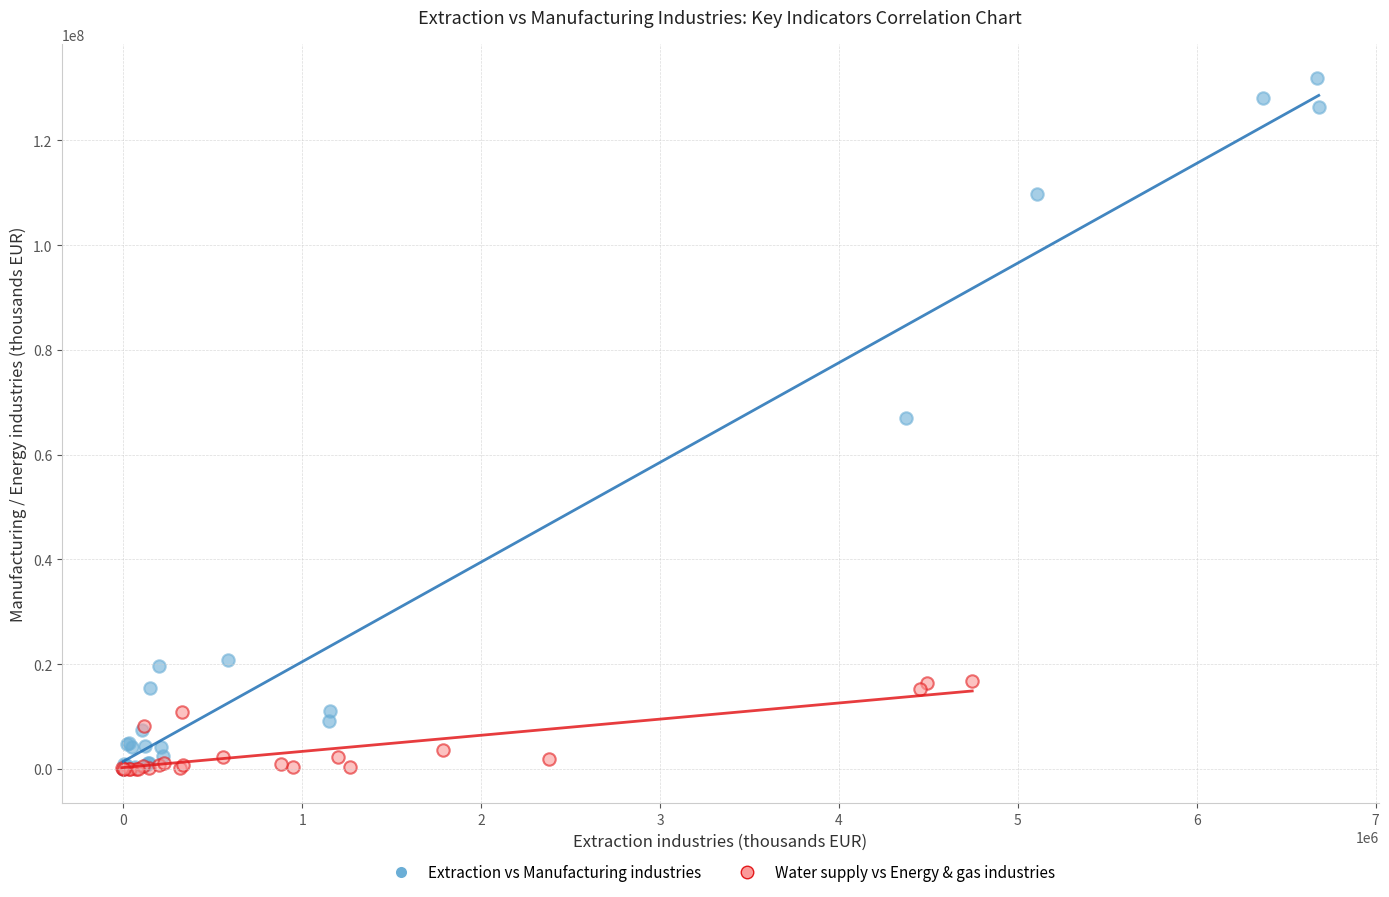

Which series reaches the maximum Y coordinate?

Extraction vs Manufacturing industries